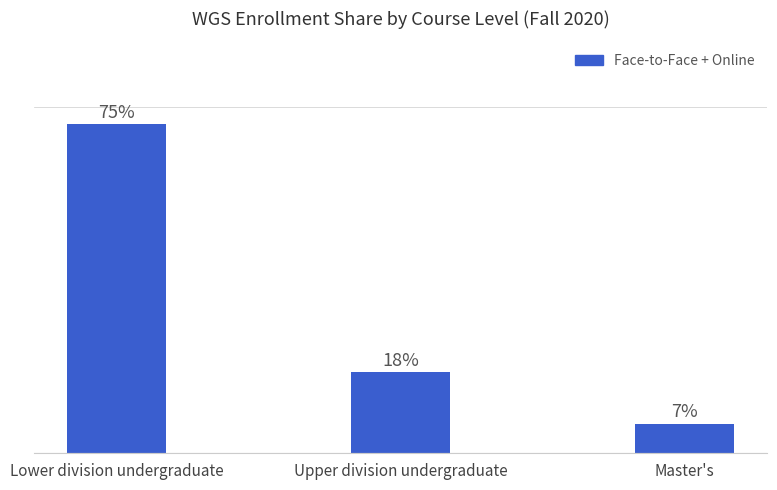

Does the chart contain any negative values?

No